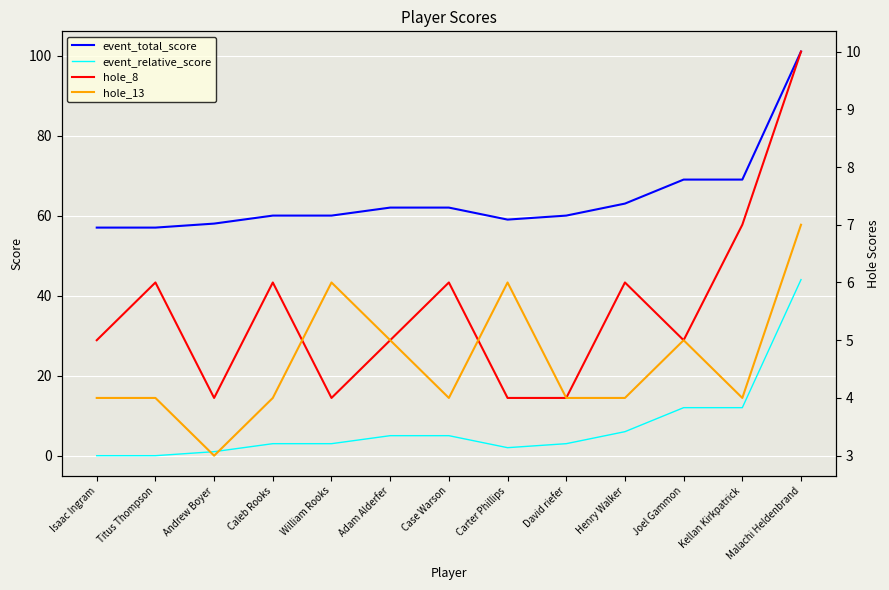

Which series changed the most between David riefer and Kellan Kirkpatrick?

event_total_score